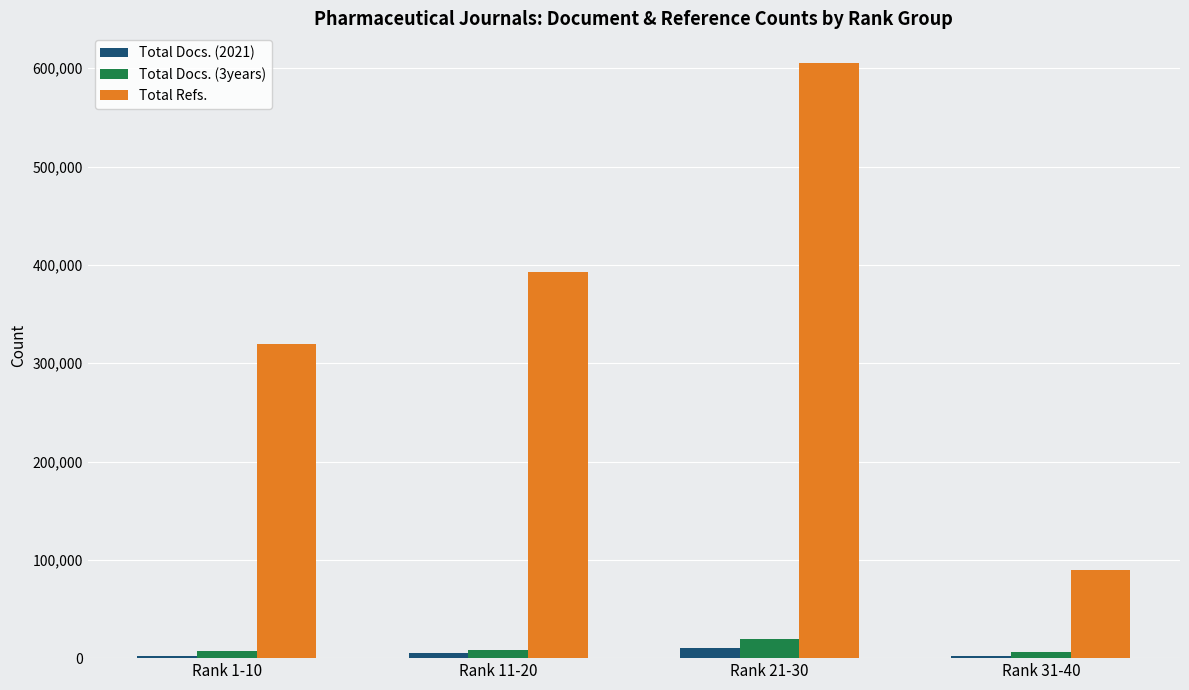

What is the spread (max minus min) of values at Rank 11-20?

387654